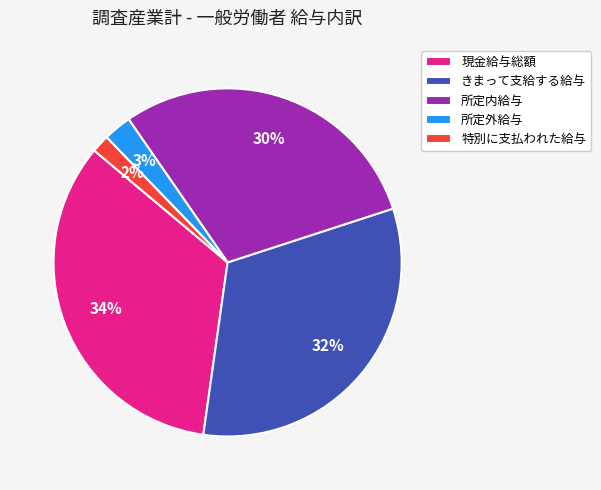

How many slices are in this pie chart?

5